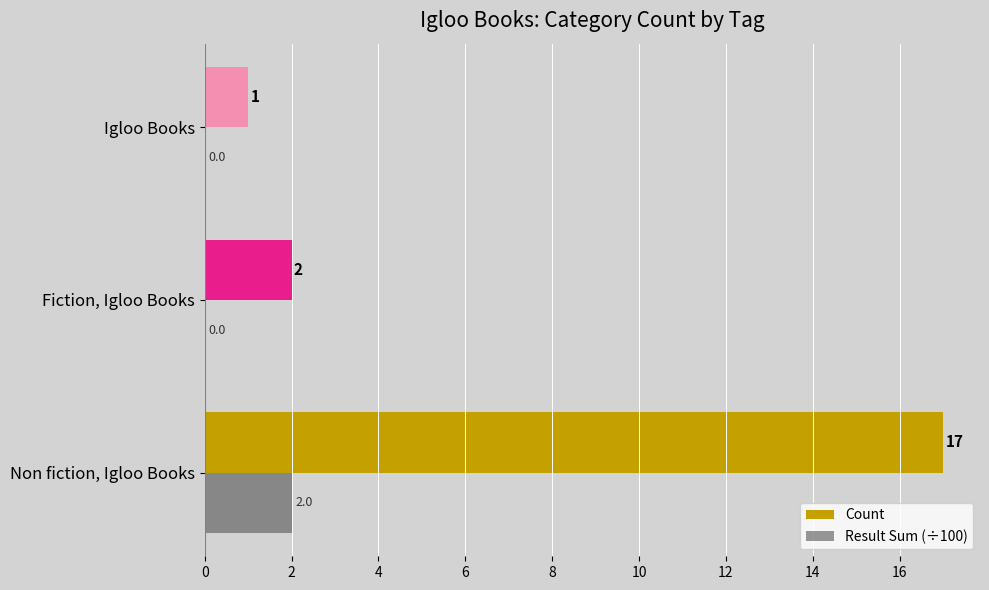

The Result Sum (÷100) series shows 0.0 at Igloo Books. True or false?

True